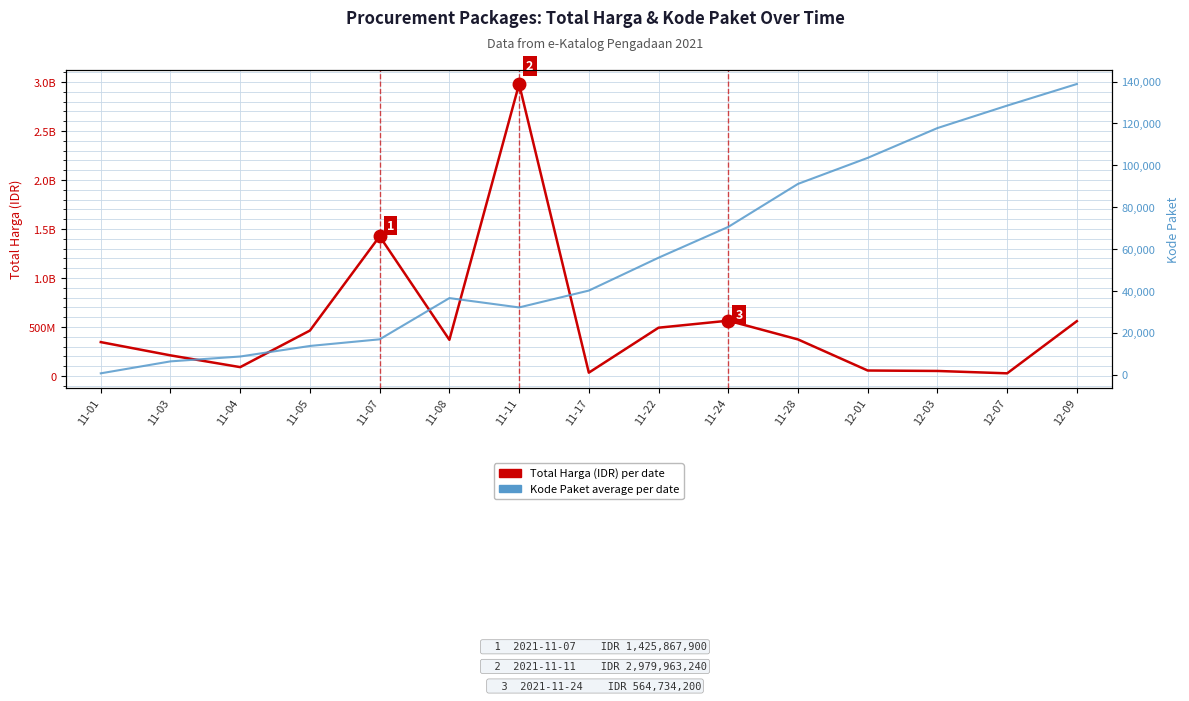

What is the spread (max minus min) of values at 11-08?

369328518.2